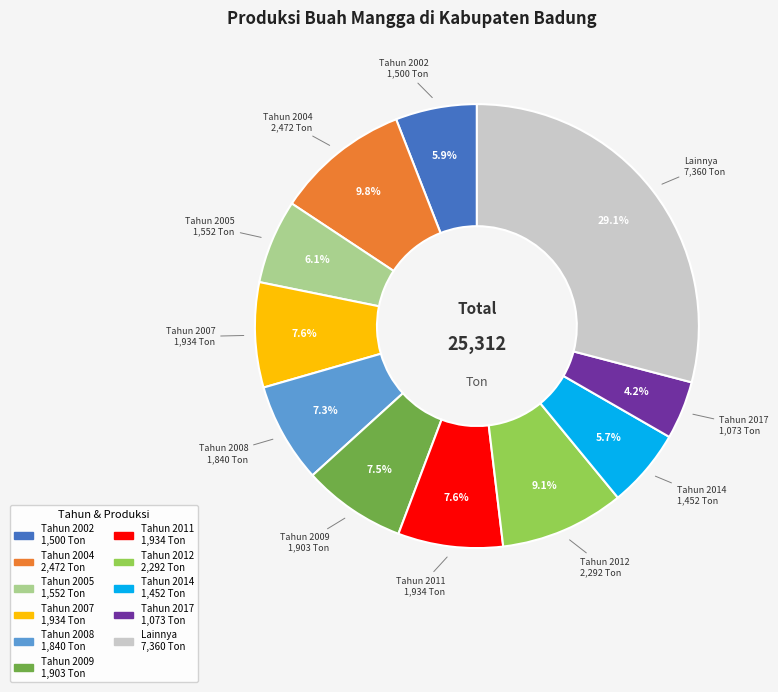

Does any single category account for the majority?

No